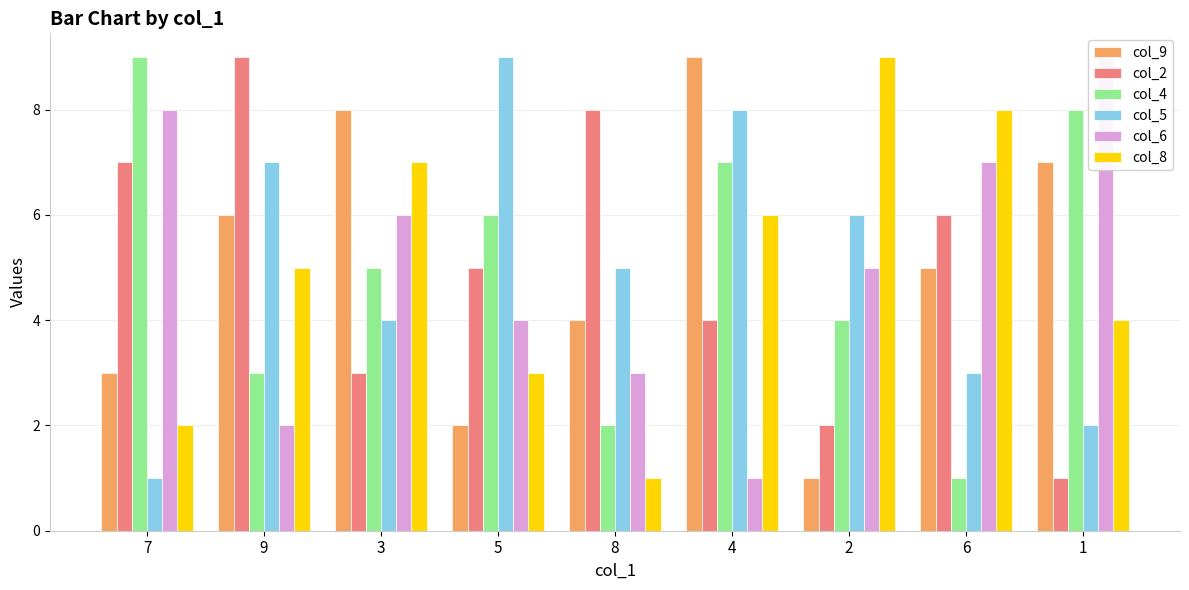

What is the minimum value for col_9?

1